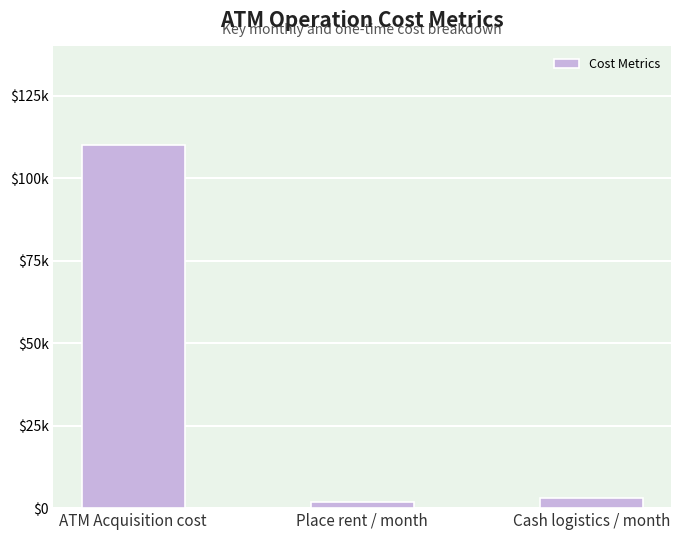

Which label corresponds to the largest value in the chart?

ATM Acquisition cost